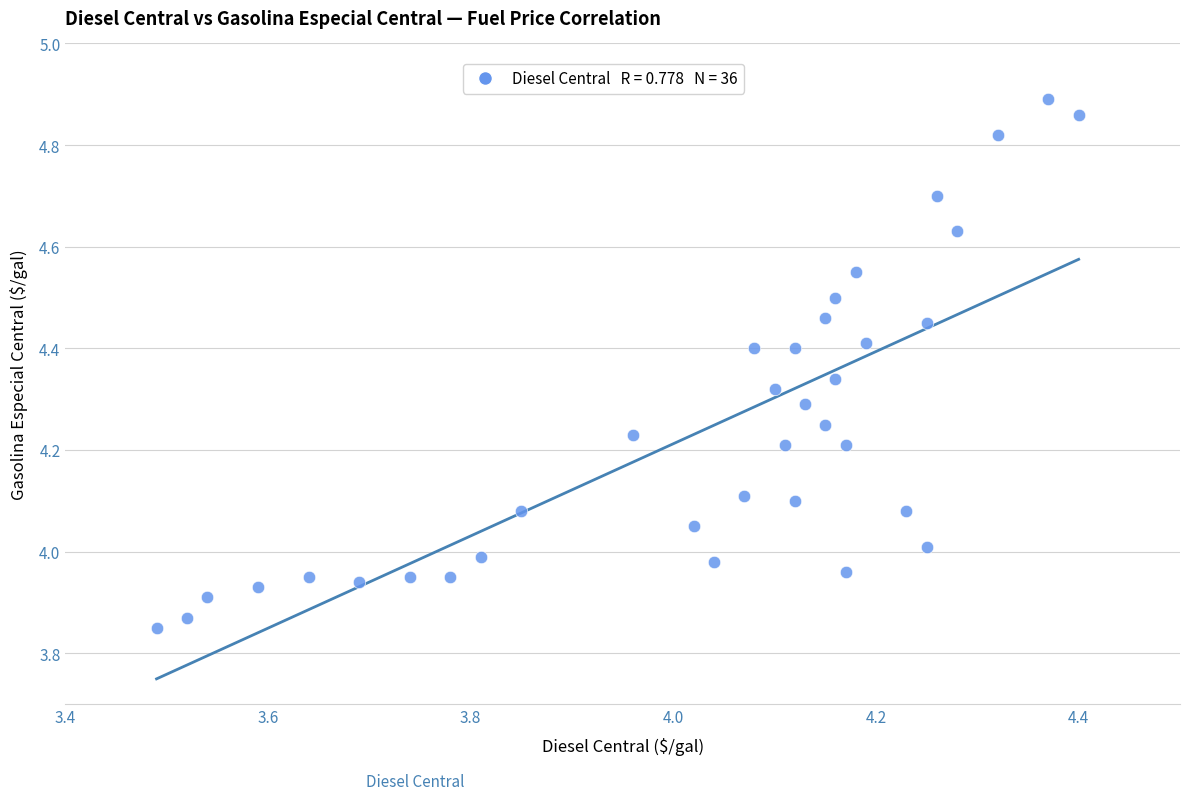

What is the range of Y values (max minus min)?

1.0